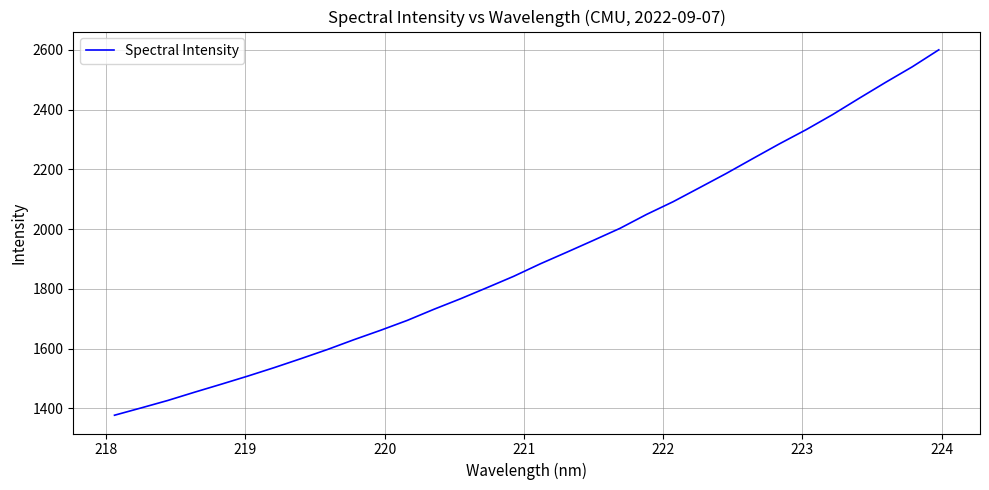

What is the greatest value displayed?

2600.3